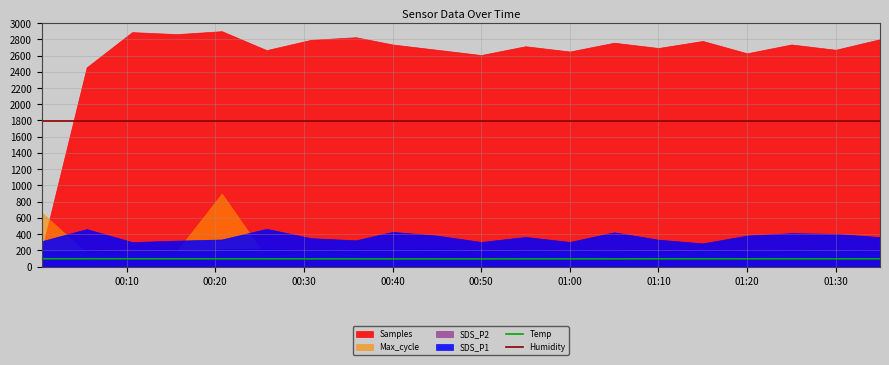

What is the highest value of the Temp series?

97.0